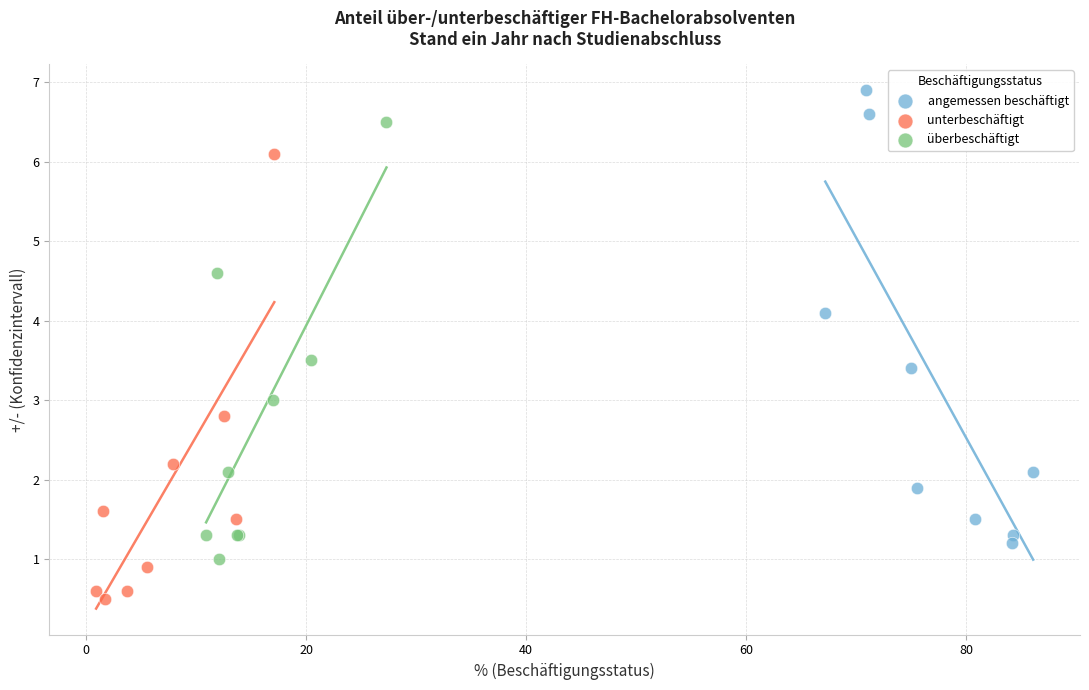

Which series contains the highest Y value?

angemessen beschäftigt